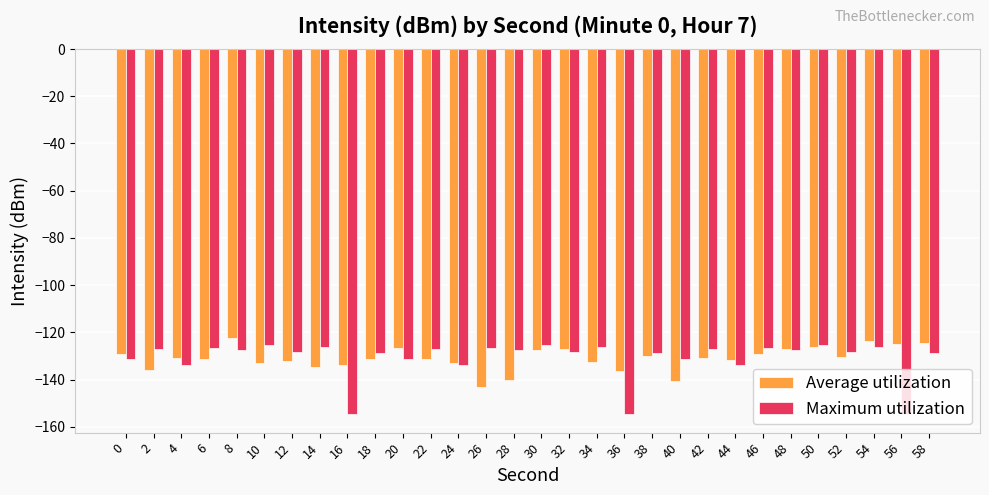

What is the sum of all Maximum utilization values?

-3930.4